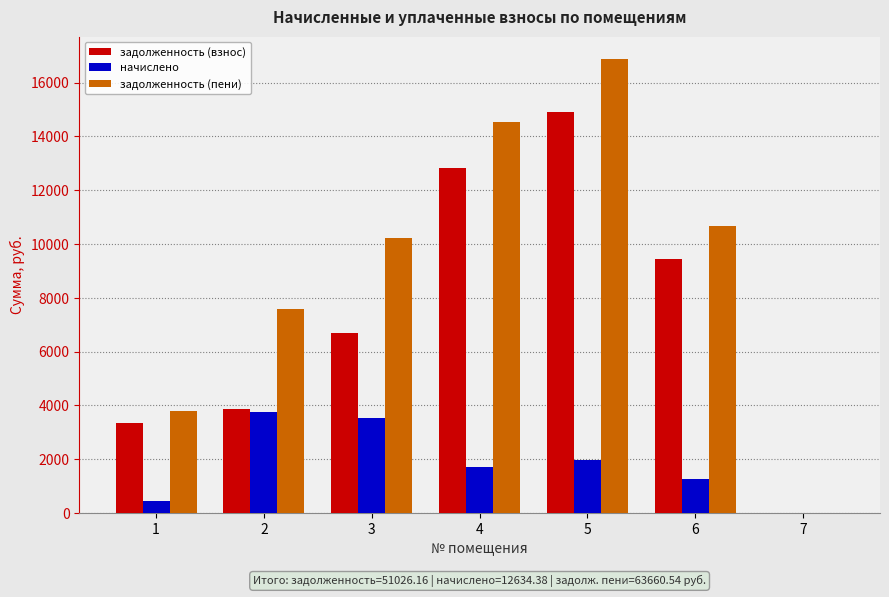

The задолженность (взнос) series shows 4799.1 at 4. True or false?

False